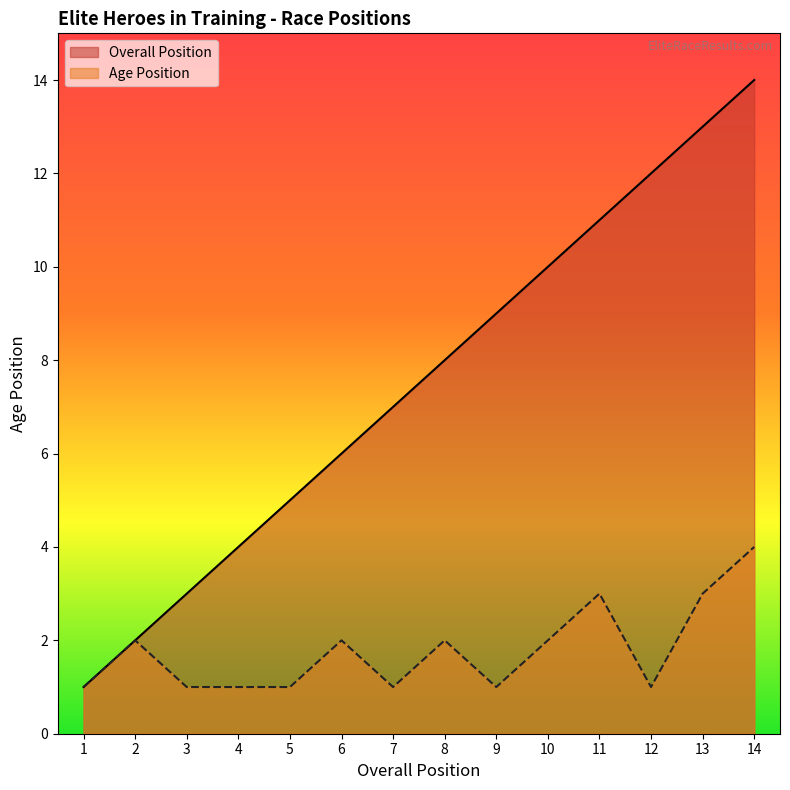

Reading left to right, list all the values displayed in this chart.

Overall Position: 1=1	2=2	3=3	4=4	5=5	6=6	7=7	8=8	9=9	10=10	11=11	12=12	13=13	14=14
Age Position: 1=1	2=2	3=1	4=1	5=1	6=2	7=1	8=2	9=1	10=2	11=3	12=1	13=3	14=4